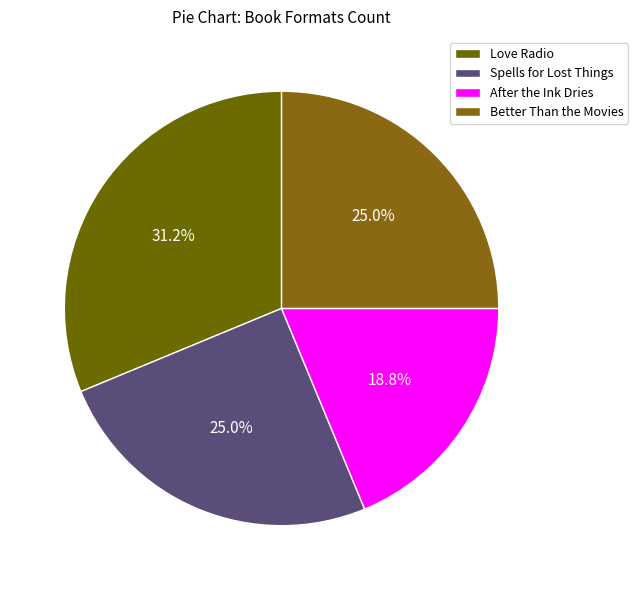

What is the ratio of the value at Spells for Lost Things to the value at Better Than the Movies?

1.0